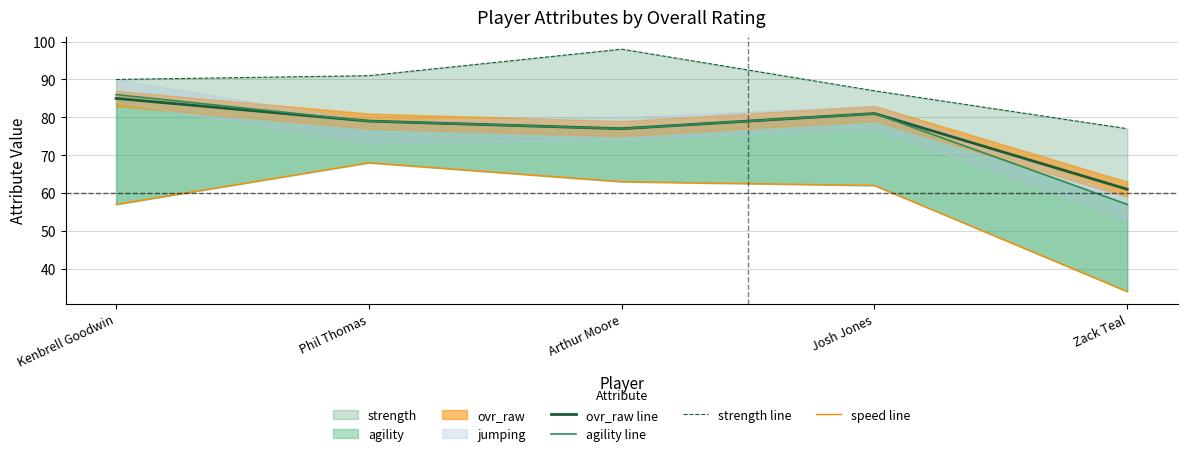

The value of speed line at Kenbrell Goodwin is 100. True or false?

False